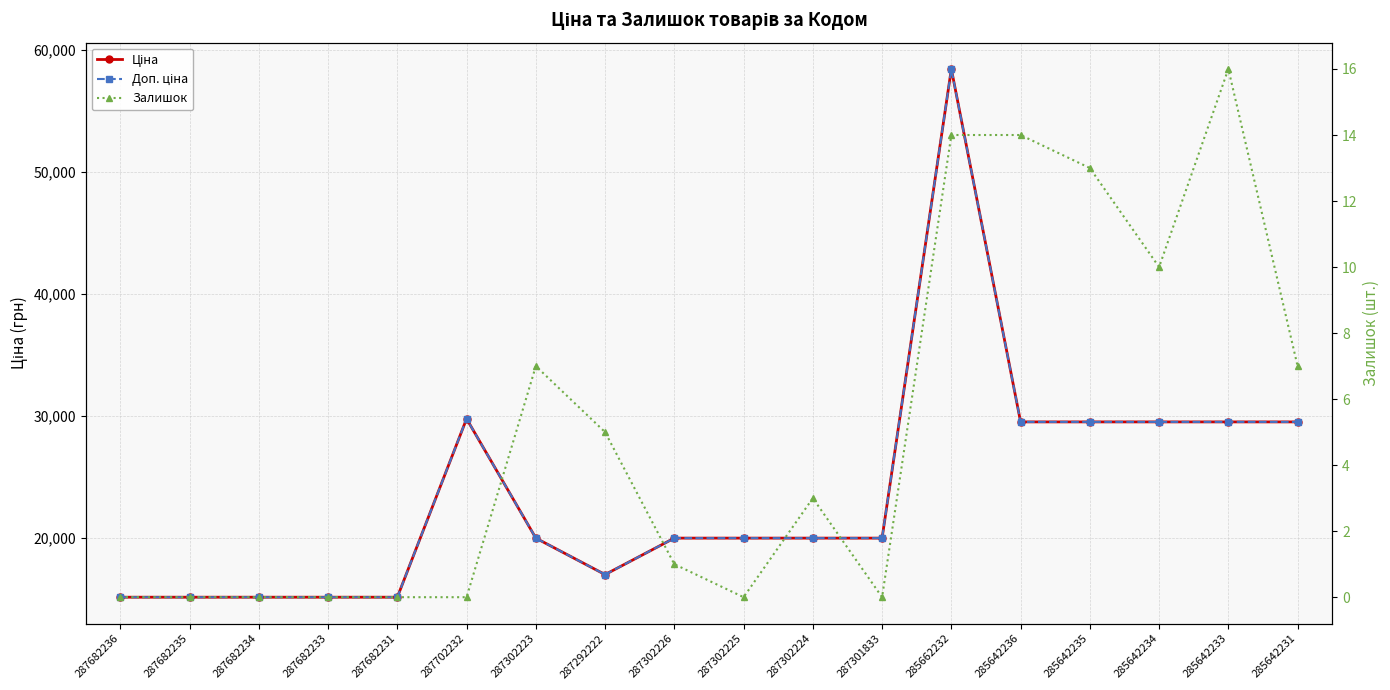

In Залишок, how many points are higher than both neighbors (excluding endpoints)?

3